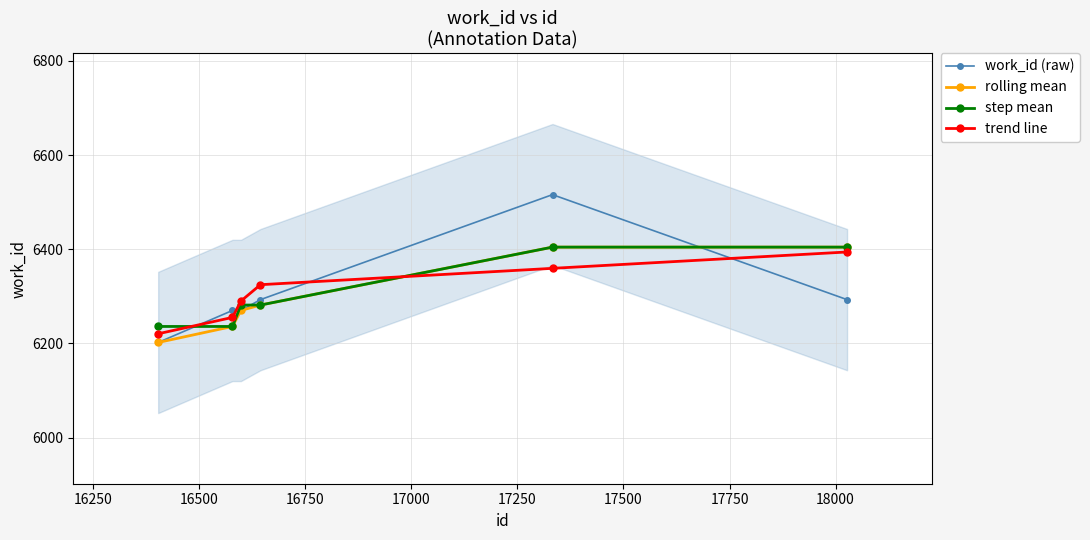

True or false: work_id (raw) has more than 0 interior local peaks.

True